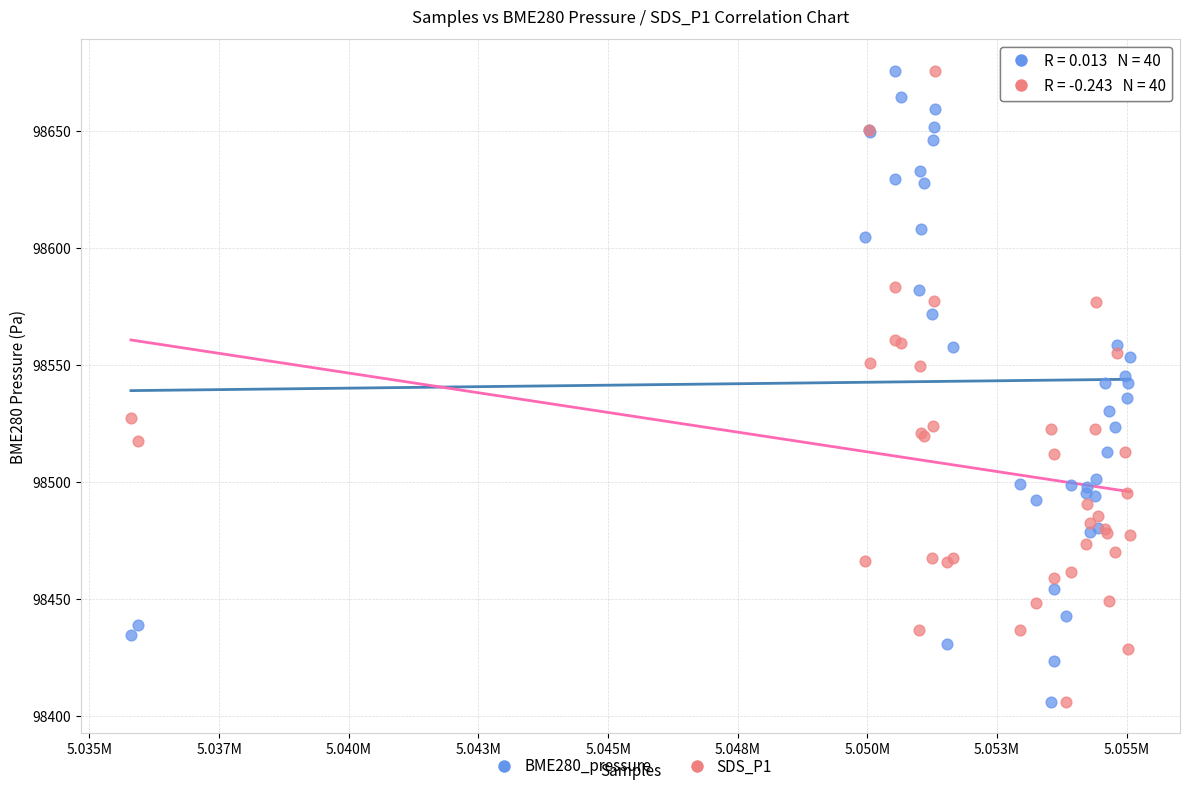

What is the X range (max minus min) for the scatter plot?

19264.0